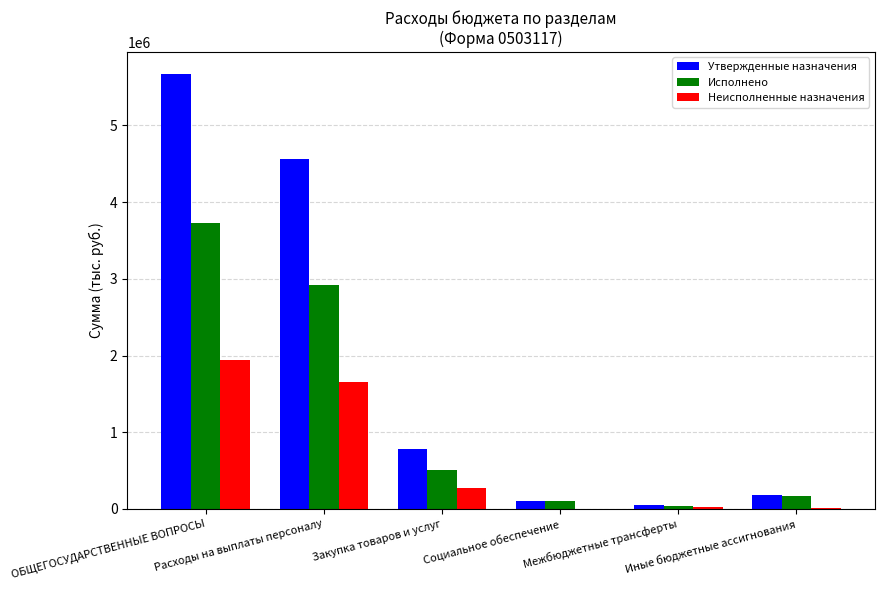

At which category does the chart reach its peak across all series?

ОБЩЕГОСУДАРСТВЕННЫЕ ВОПРОСЫ